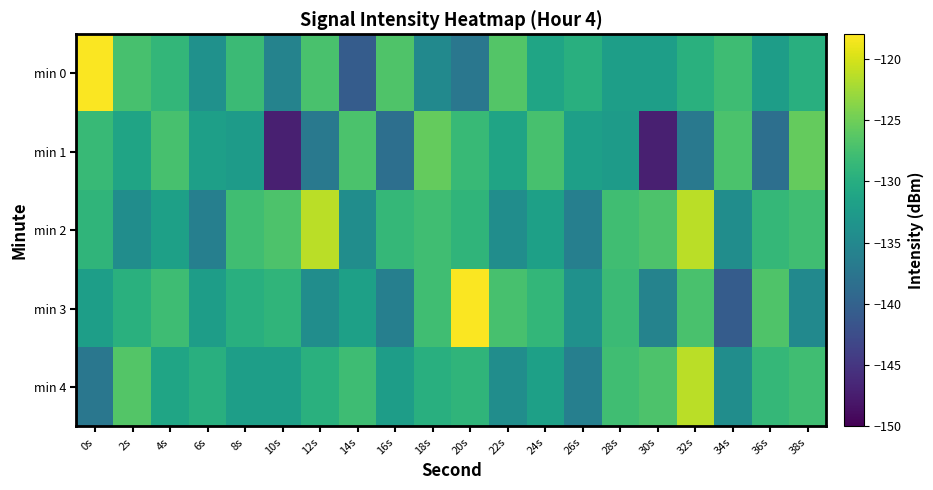

What is the maximum value shown in the chart?

-118.2